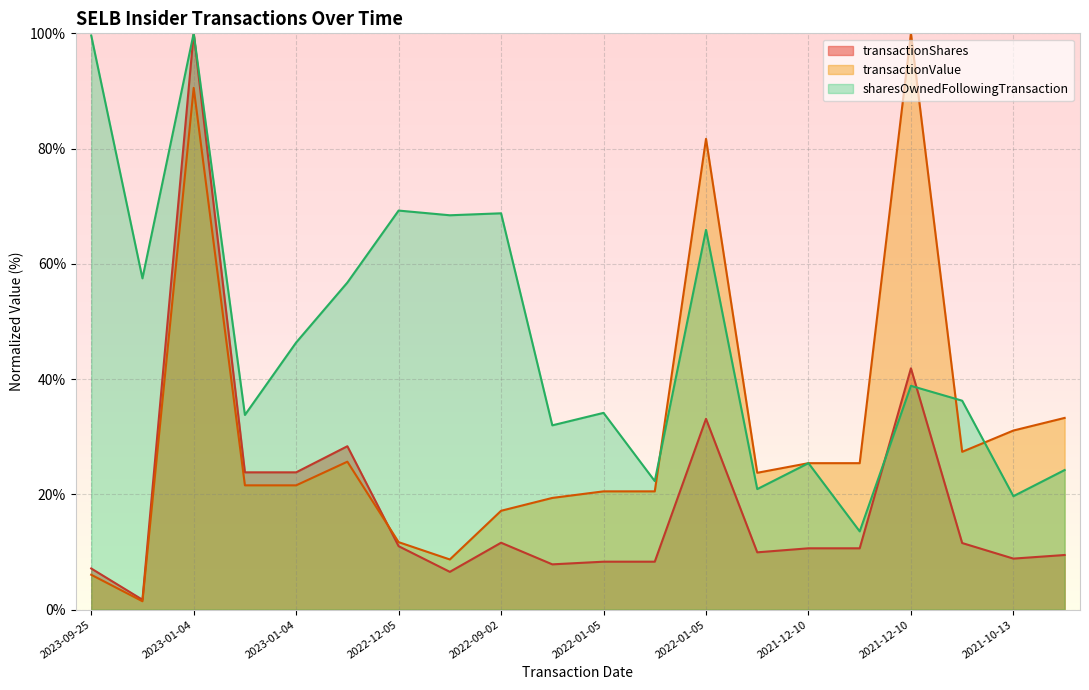

Which series changed the most between 2023-09-25 and 2022-01-05?

sharesOwnedFollowingTransaction